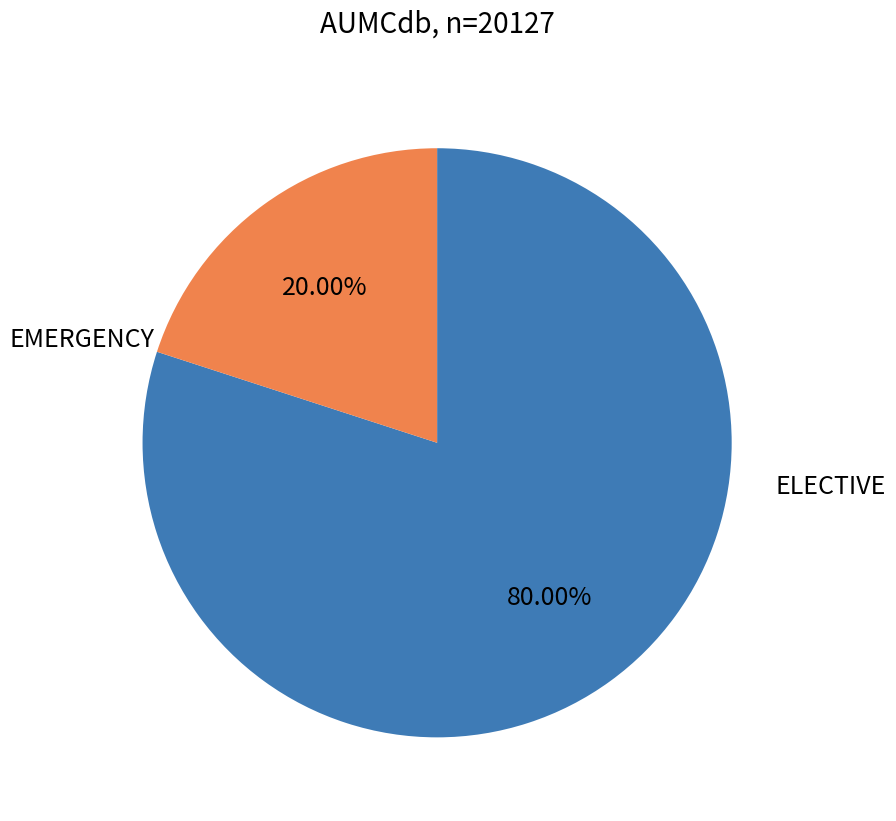

Is there a majority slice in this chart?

Yes